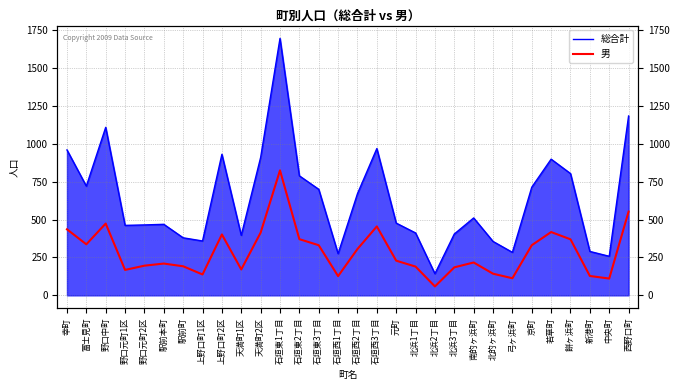

At which category does the chart reach its peak across all series?

石垣東1丁目